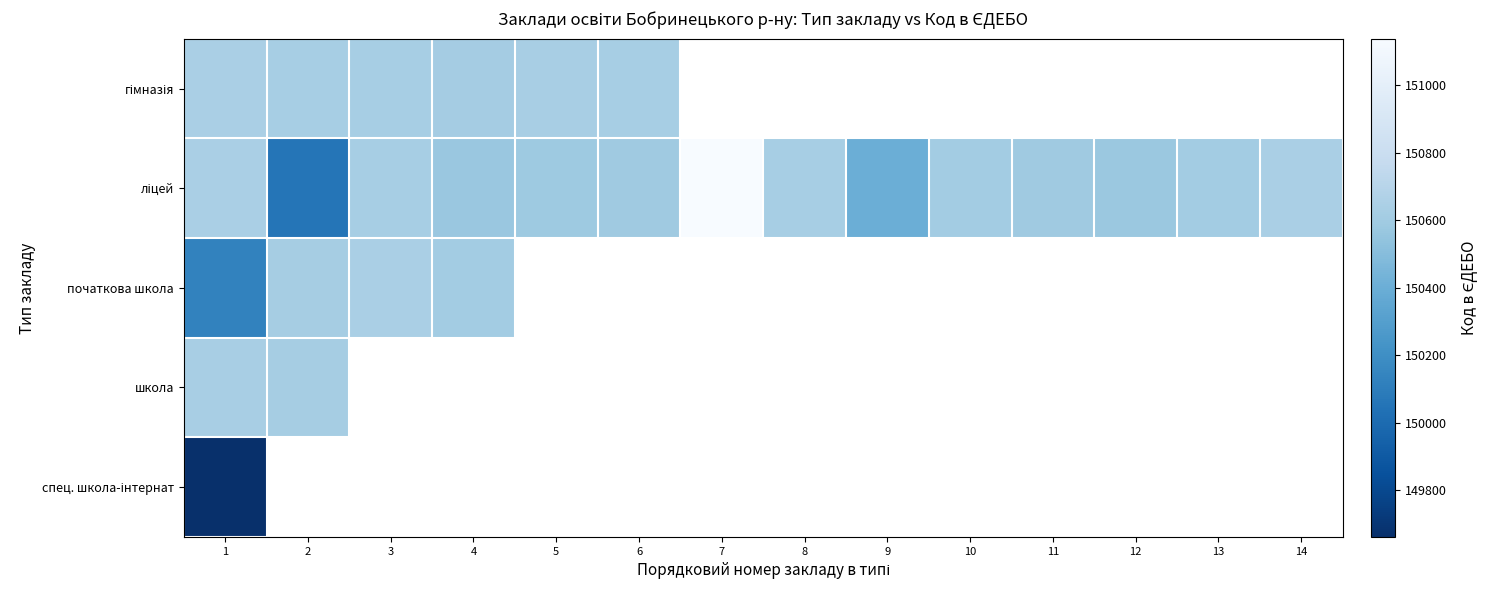

How many series are shown in this chart?

5